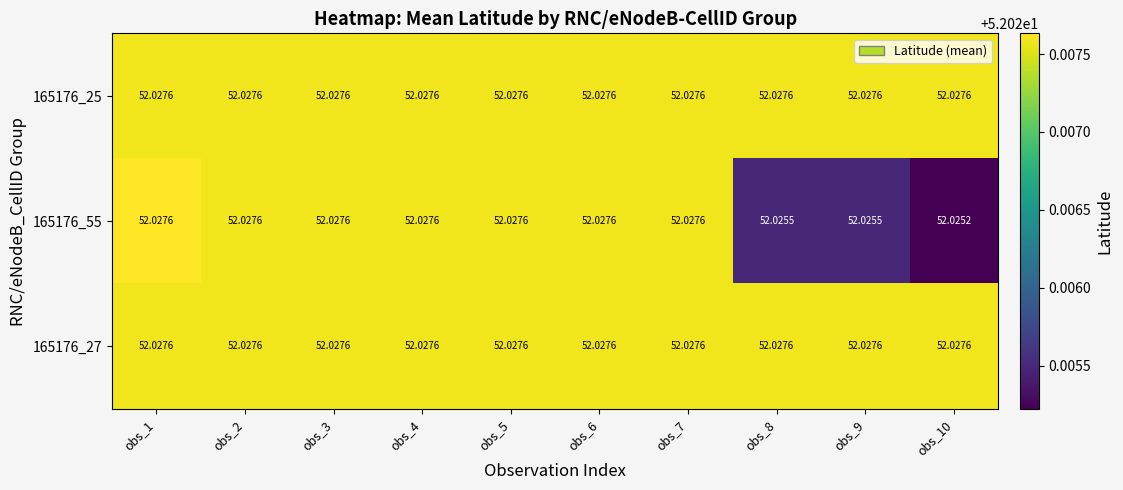

Reading left to right, what are all the values shown in this chart?

165176_25: obs_1=52.0	obs_2=52.0	obs_3=52.0	obs_4=52.0	obs_5=52.0	obs_6=52.0	obs_7=52.0	obs_8=52.0	obs_9=52.0	obs_10=52.0
165176_55: obs_1=52.0	obs_2=52.0	obs_3=52.0	obs_4=52.0	obs_5=52.0	obs_6=52.0	obs_7=52.0	obs_8=52.0	obs_9=52.0	obs_10=52.0
165176_27: obs_1=52.0	obs_2=52.0	obs_3=52.0	obs_4=52.0	obs_5=52.0	obs_6=52.0	obs_7=52.0	obs_8=52.0	obs_9=52.0	obs_10=52.0